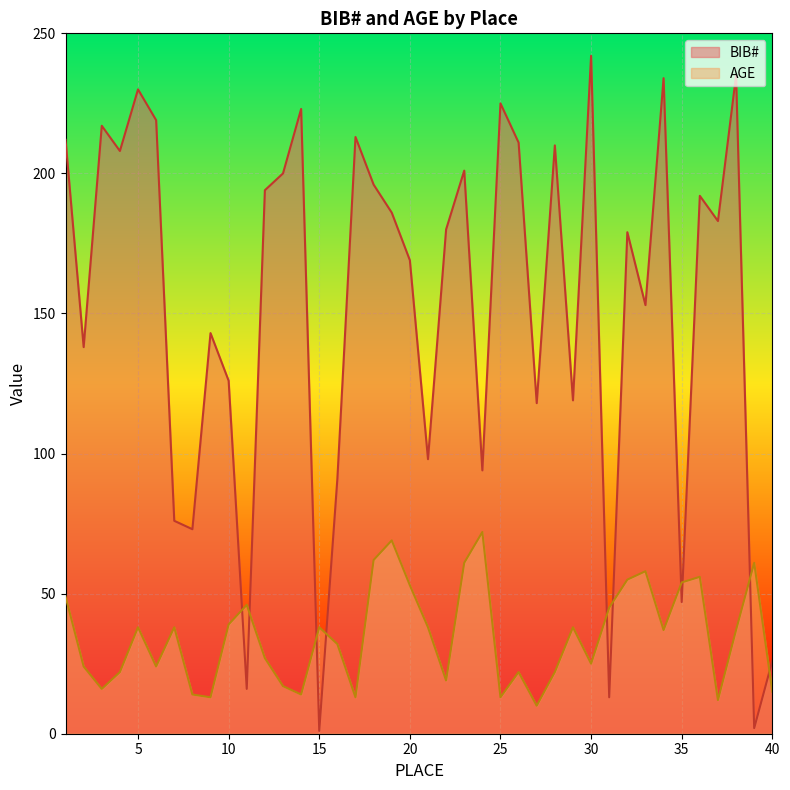

At how many categories does at least one series exceed 112?

29